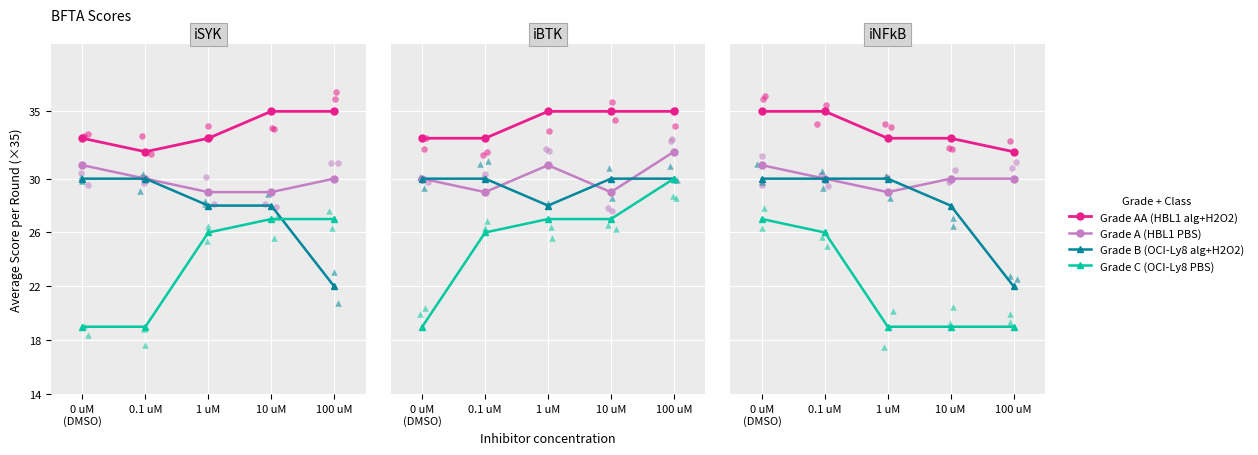

At which category is the sum across all series the highest?

0 uM
(DMSO)